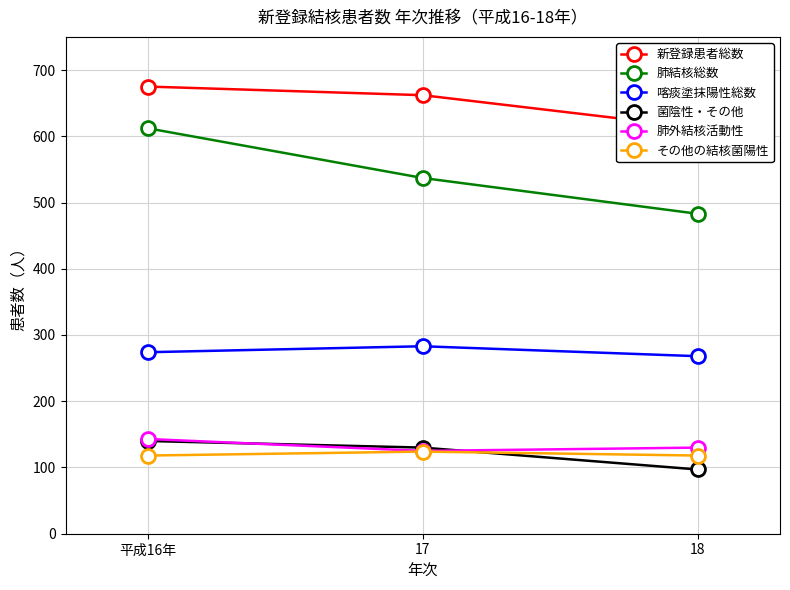

Reading right to left, list all the values displayed in this chart.

新登録患者総数: 613	662	675
肺結核総数: 483	537	612
喀痰塗抹陽性総数: 268	283	274
菌陰性・その他: 97	130	140
肺外結核活動性: 130	125	143
その他の結核菌陽性: 118	124	118